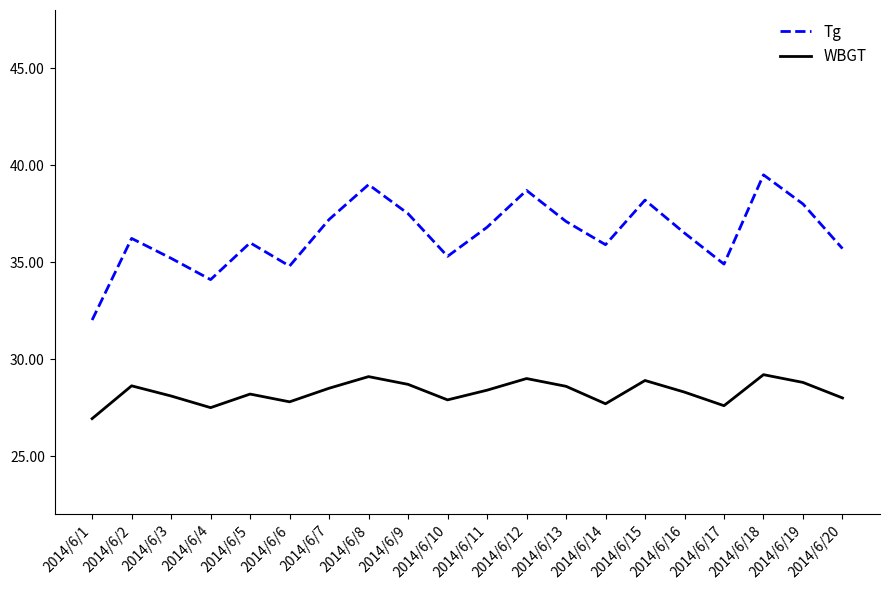

Rank the series at 2014/6/4 from lowest to highest value.

WBGT, Tg